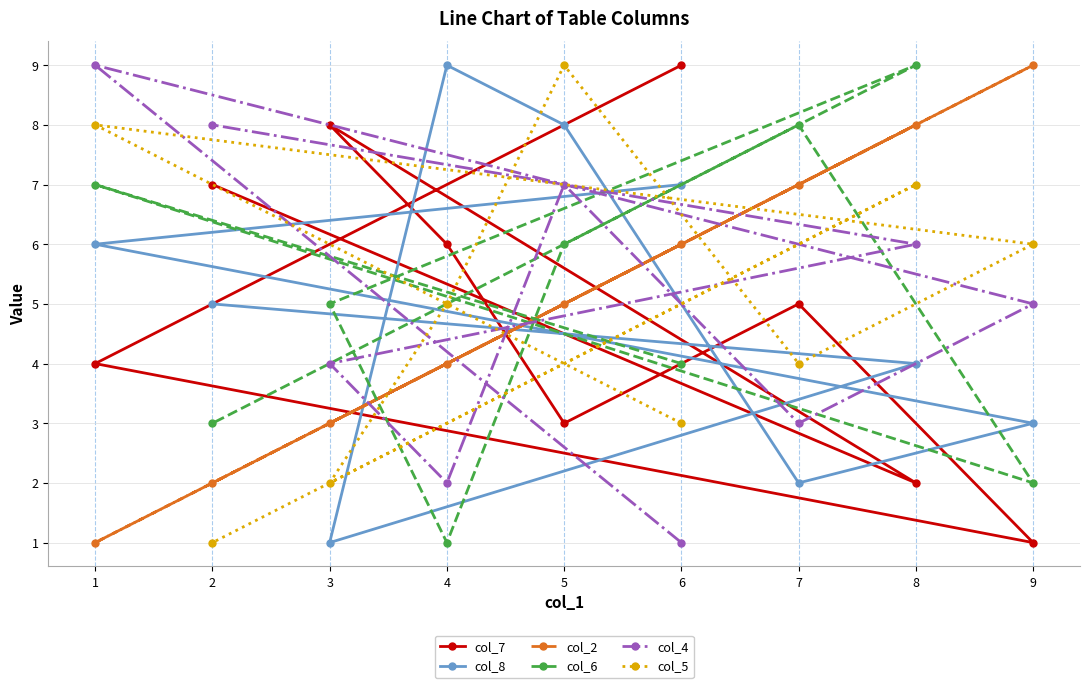

At how many categories does at least one series exceed 1?

9